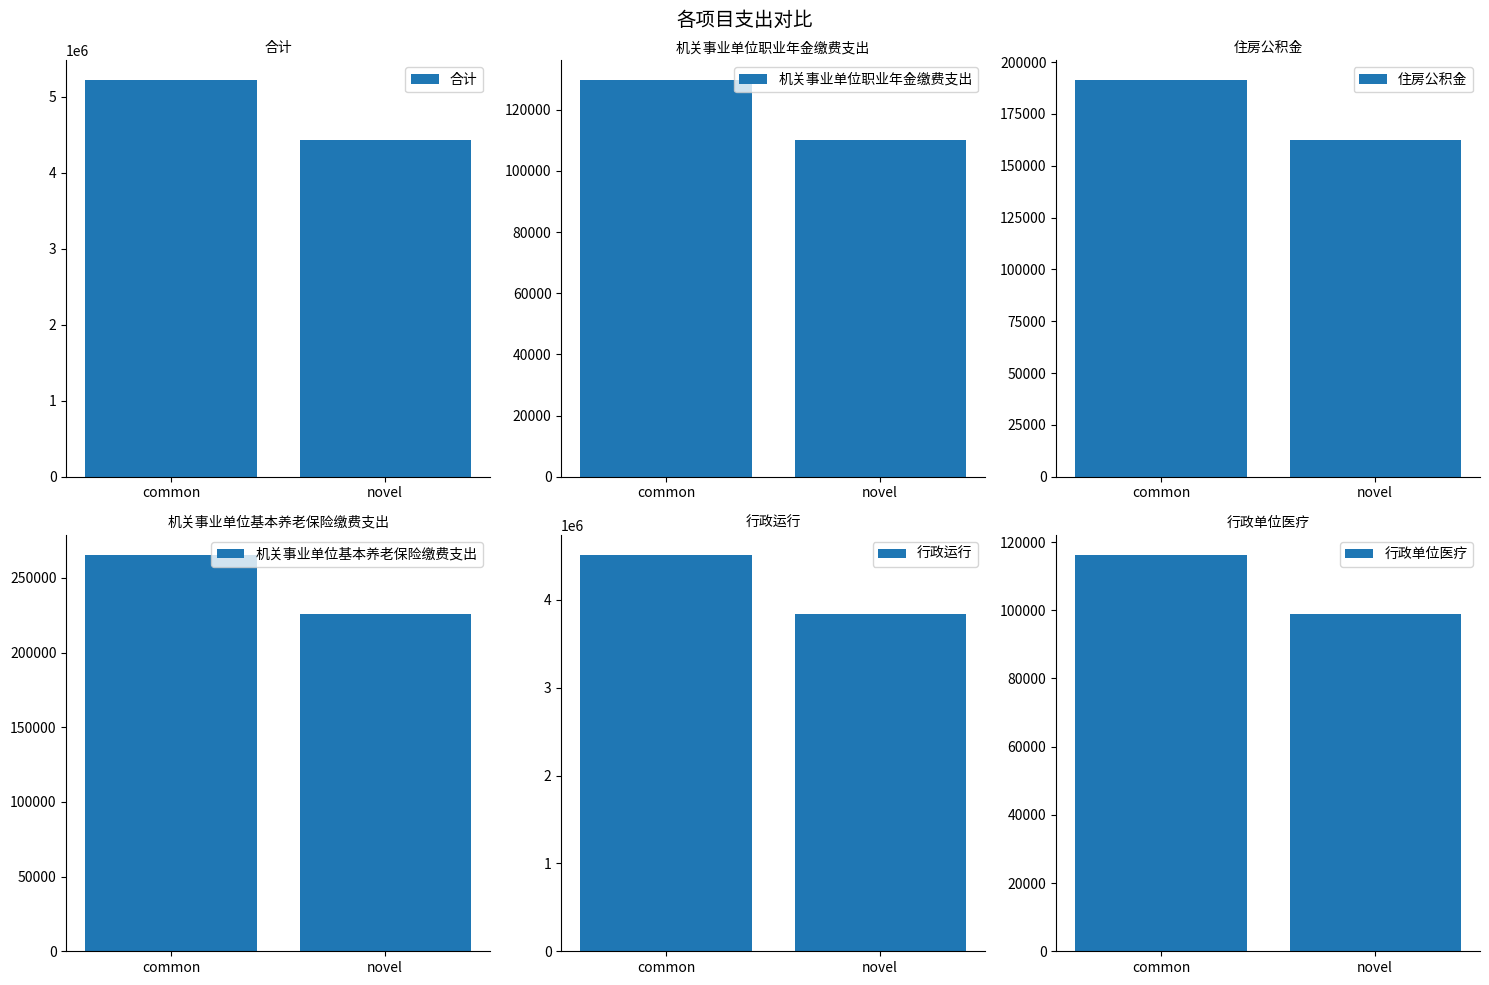

What is the sum of the 合计 values at common and novel?

9648889.5